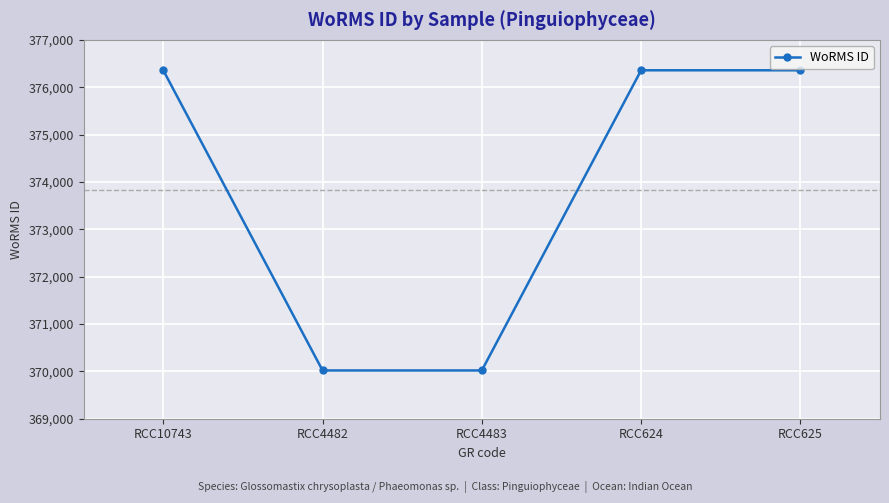

What is the value of the 4th point from the left?

376357